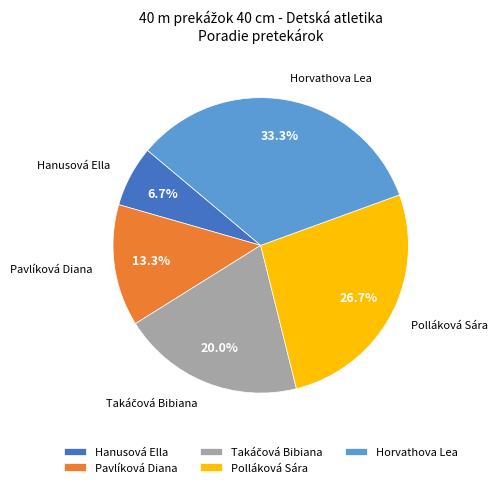

How much of the chart is everything except Polláková Sára?

73.3%